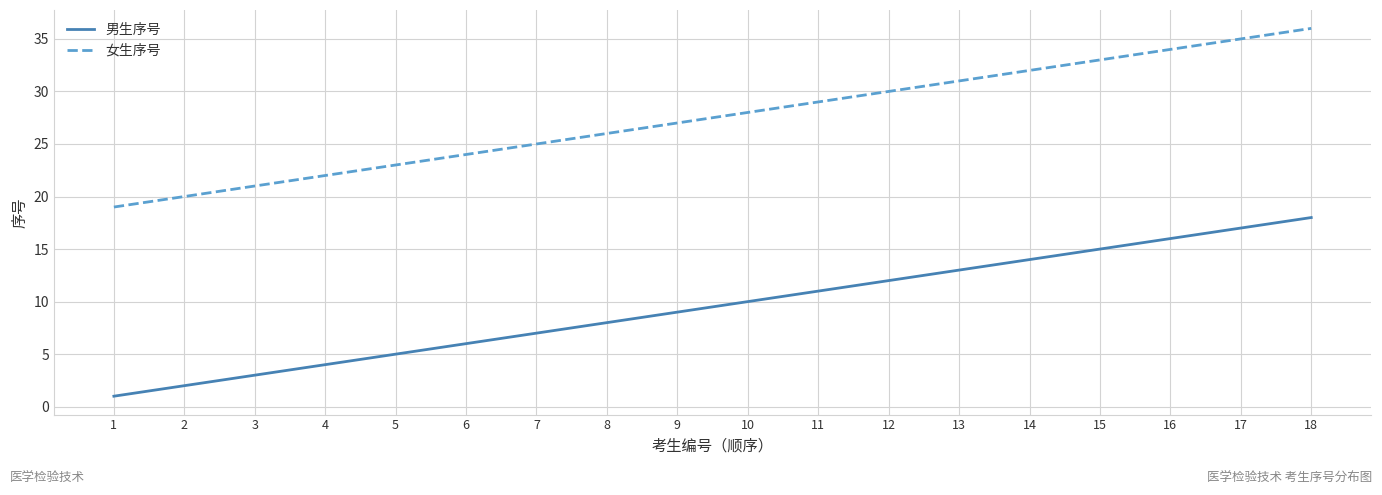

What is the difference between the 男生序号 values at 7 and 16?

9